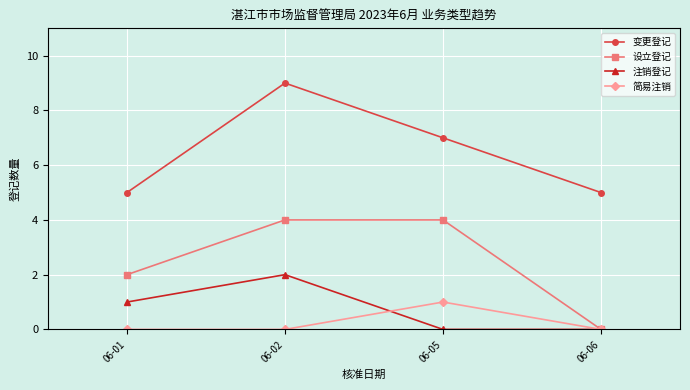

What is the difference between the 设立登记 values at 06-05 and 06-01?

2